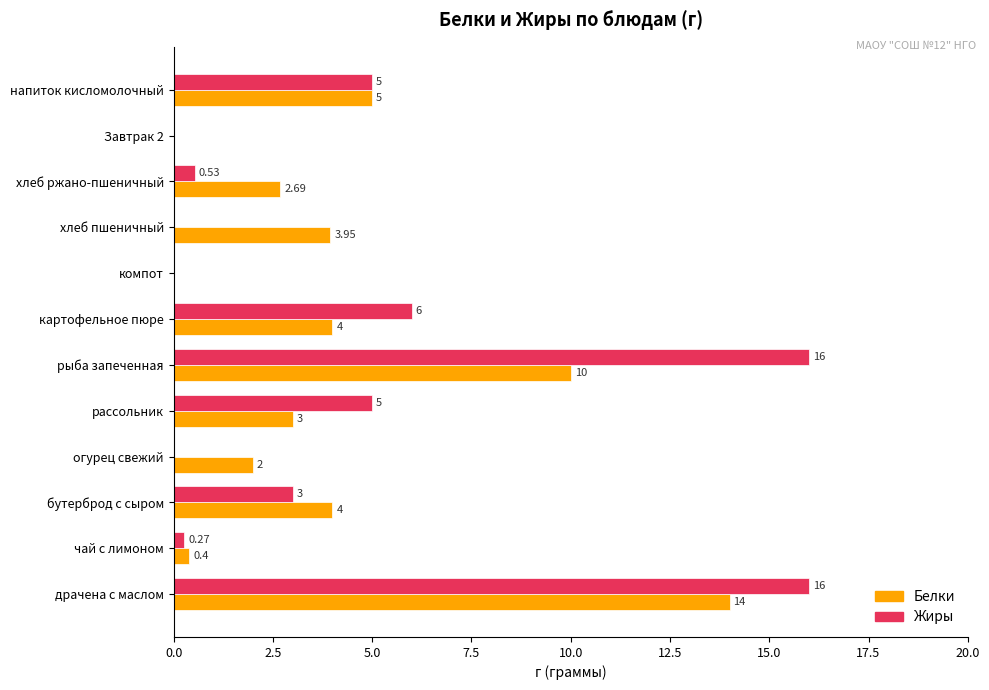

At which label is Жиры closest to 8?

картофельное пюре